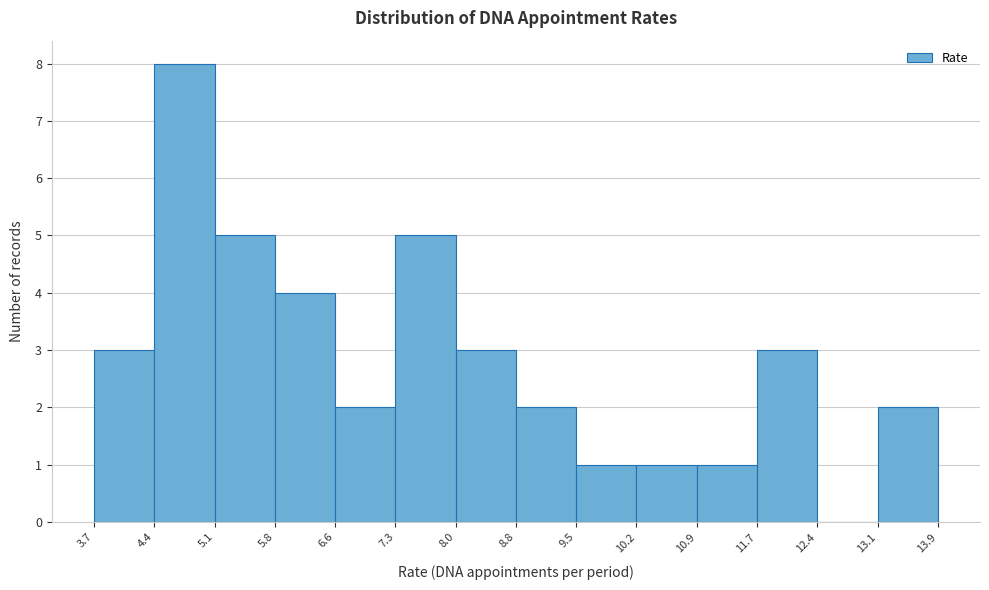

Reading left to right, list every bar in this chart as the range it spans on the x-axis followed by its height. The values are not printed on the chart, so give them approximately, as read against the axis.

3.7 to 4.4: 3
4.4 to 5.1: 8
5.1 to 5.8: 5
5.8 to 6.6: 4
6.6 to 7.3: 2
7.3 to 8.0: 5
8.0 to 8.8: 3
8.8 to 9.5: 2
9.5 to 10.2: 1
10.2 to 10.9: 1
10.9 to 11.7: 1
11.7 to 12.4: 3
12.4 to 13.1: 0
13.1 to 13.9: 2